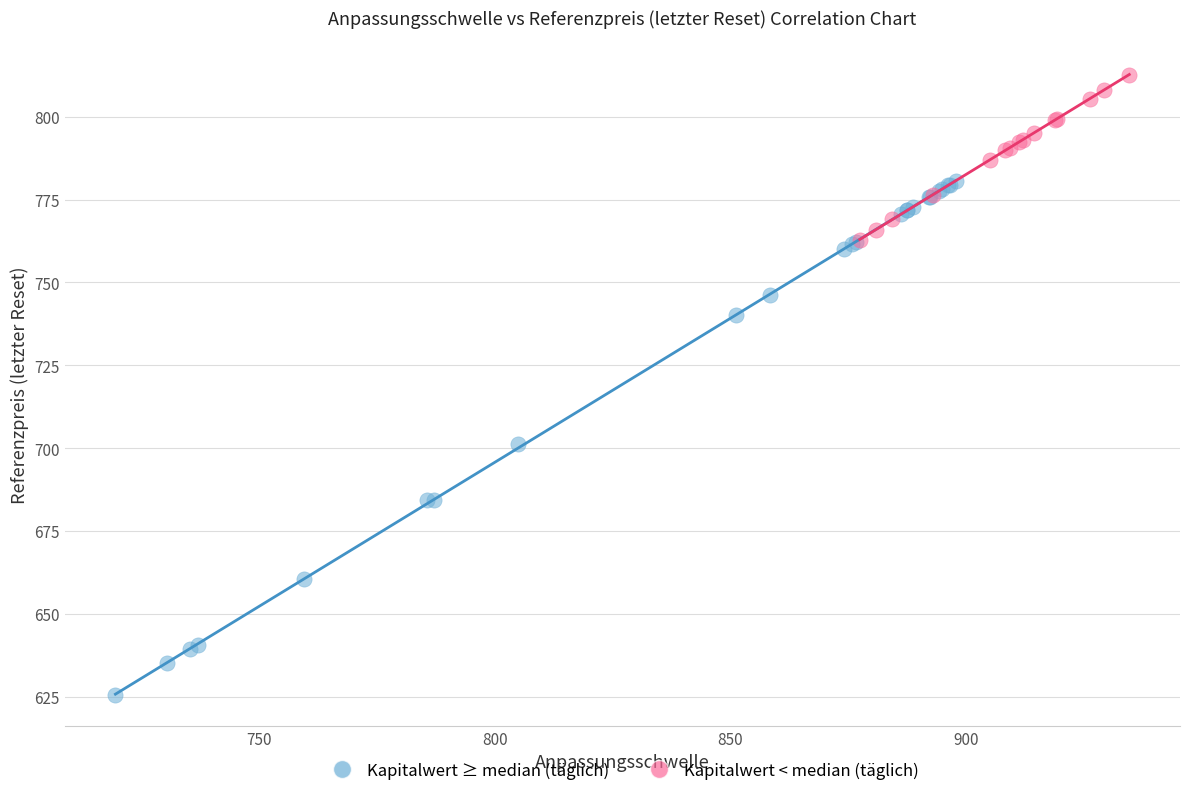

Which series reaches the minimum Y coordinate?

Kapitalwert ≥ median (täglich)